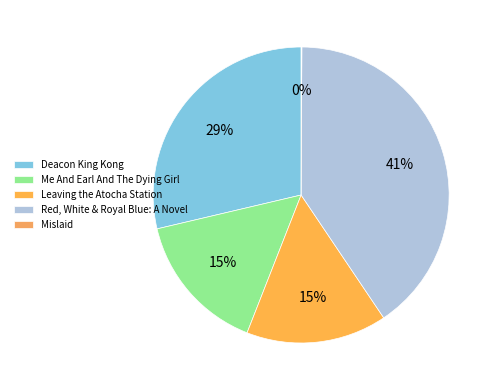

How many slices are in this pie chart?

5